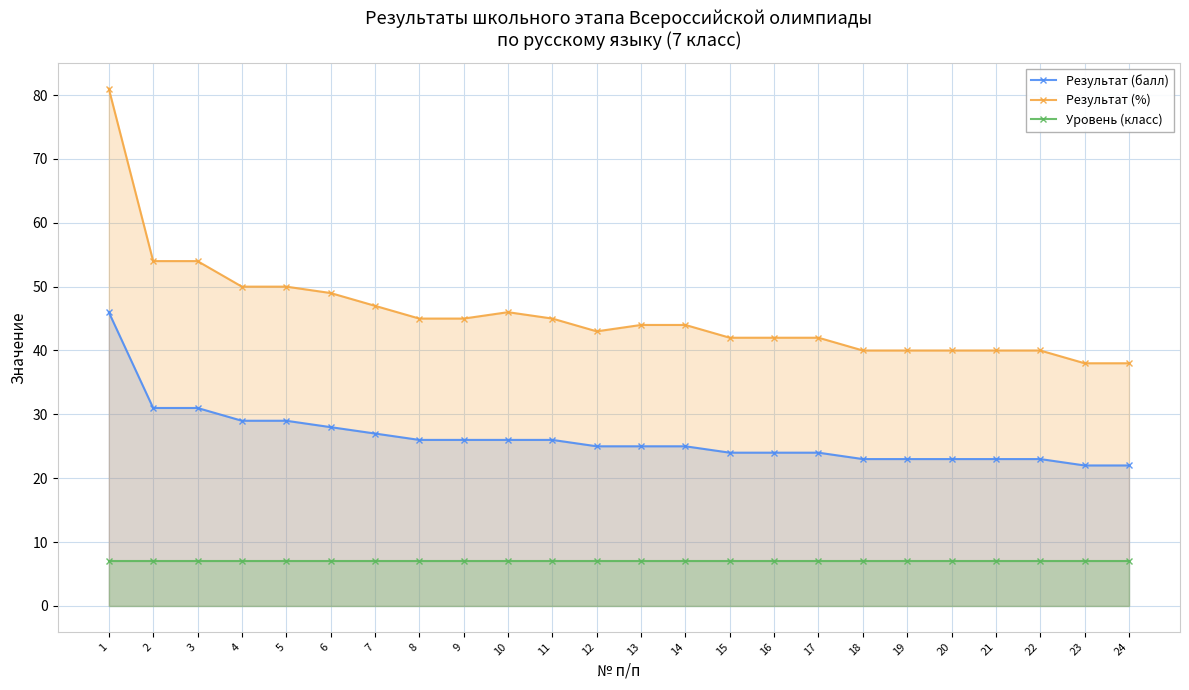

At how many categories does at least one series exceed 67?

1